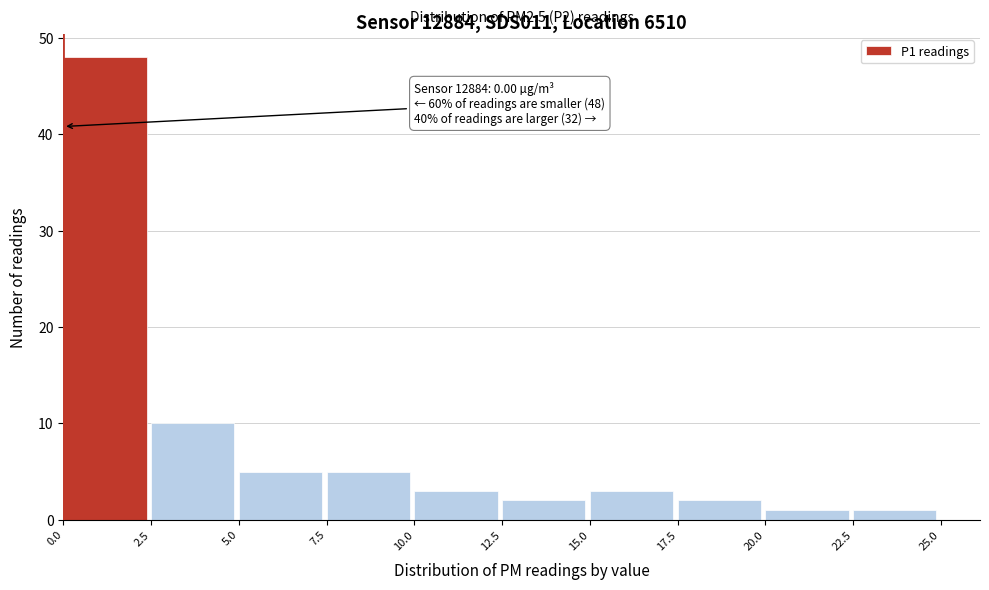

Which range on the x-axis has the tallest bar?

0.0 to 2.5